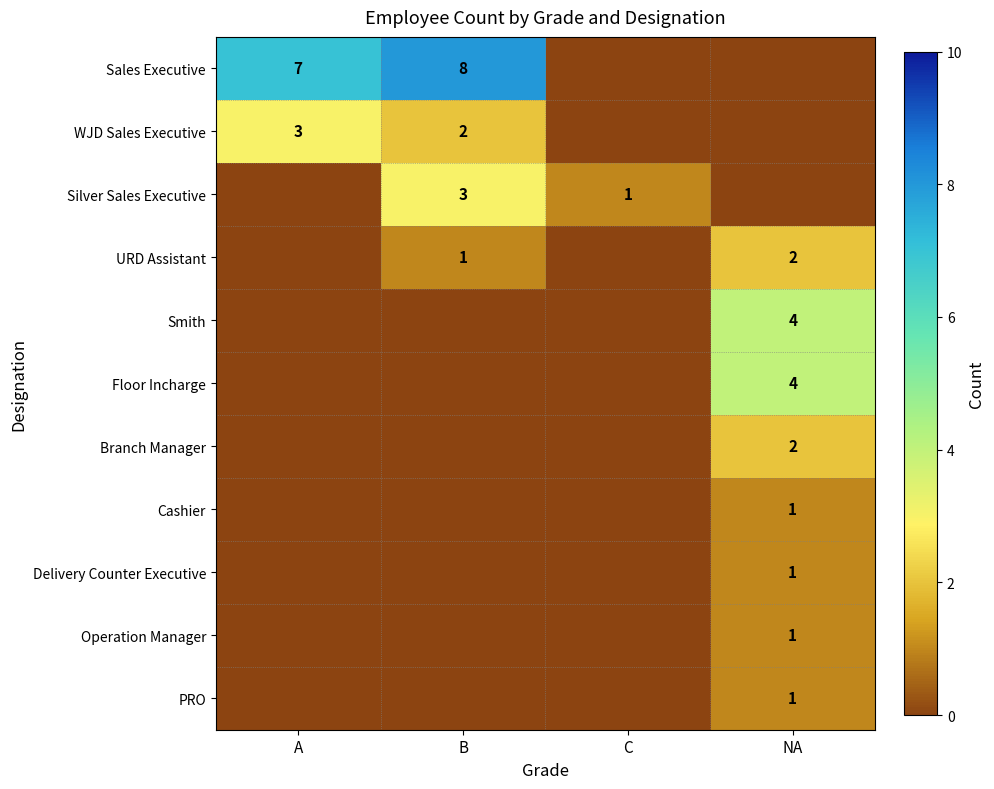

What is the total value across all series at A?

10